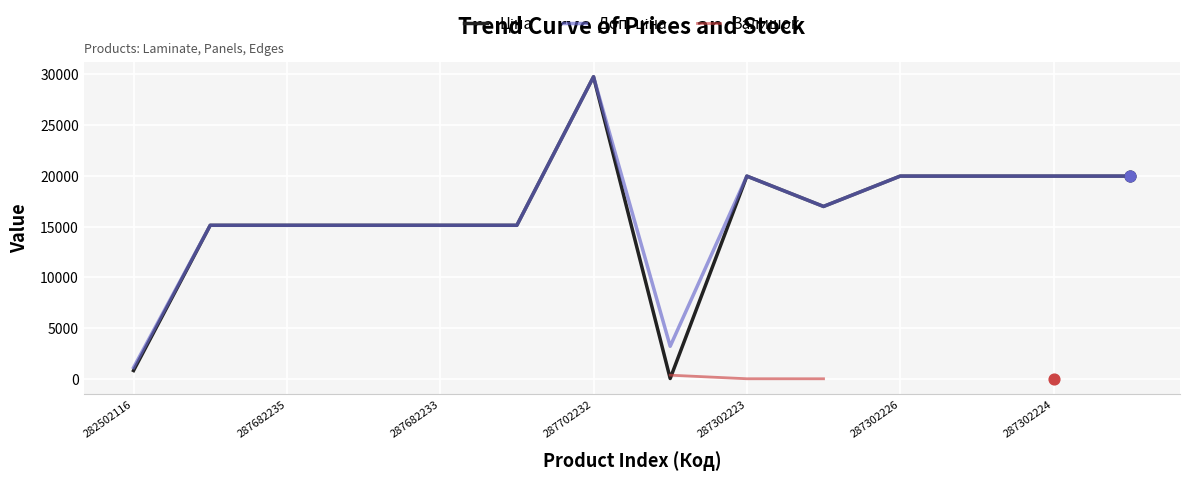

What are all the series names shown in the legend?

Ціна, Доп. ціна, Залишок